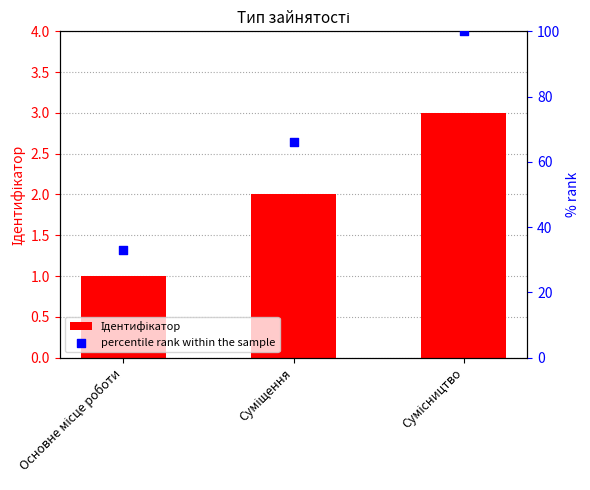

What are all the series names shown in the legend?

Ідентифікатор, percentile rank within the sample